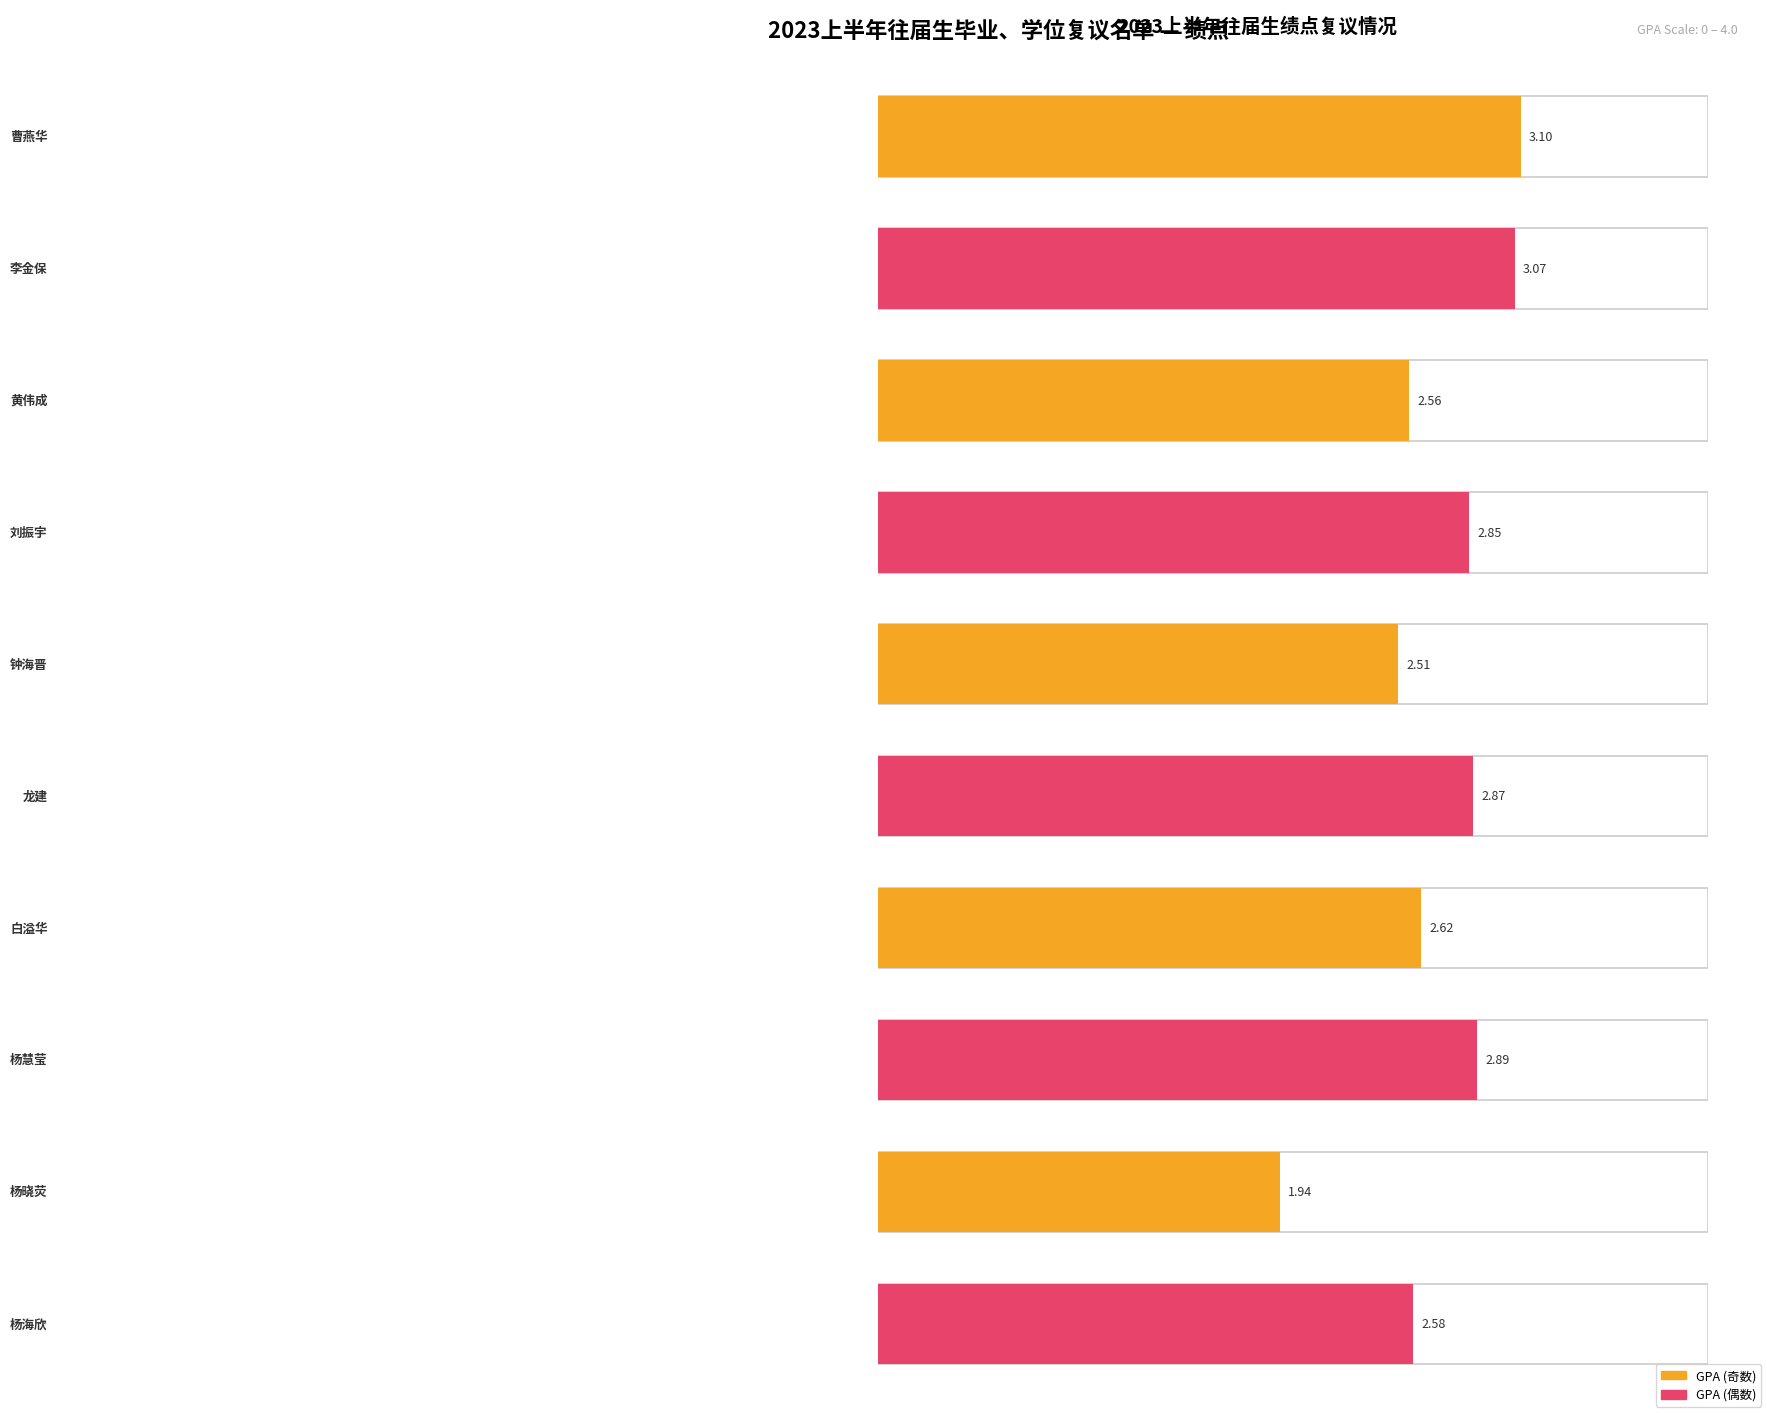

The value at 杨慧莹 is 2.9. True or false?

True